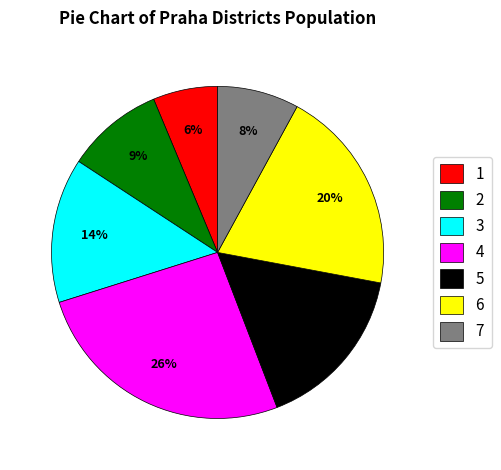

Does any single category account for the majority?

No